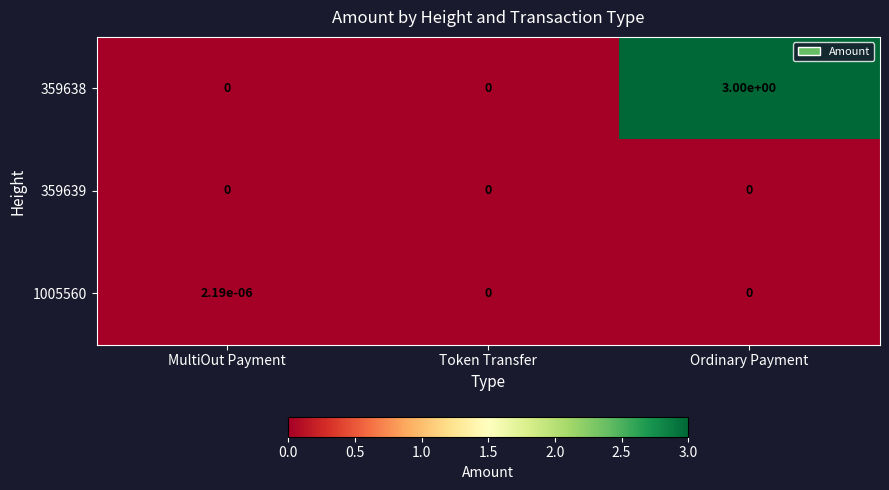

At which category is the sum across all series the highest?

Ordinary Payment